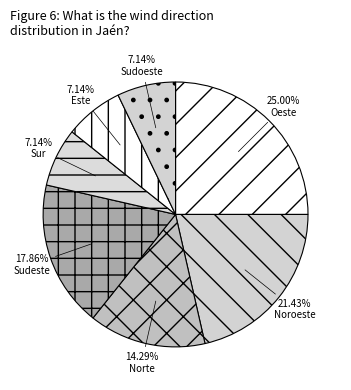

To the nearest percent, what is the average slice percentage?

14%